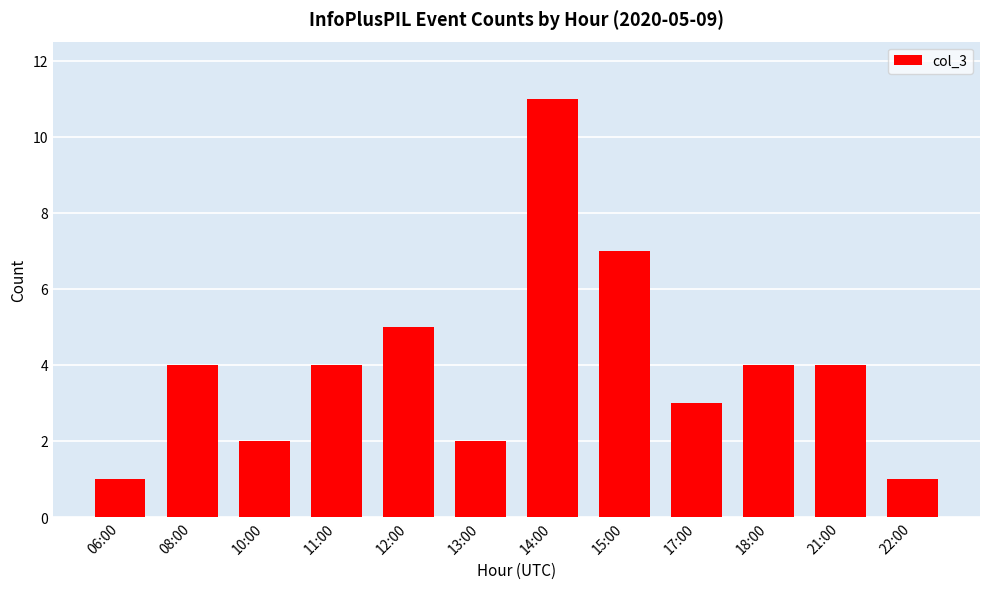

Reading right to left, extract all data points from this chart.

22:00=1	21:00=4	18:00=4	17:00=3	15:00=7	14:00=11	13:00=2	12:00=5	11:00=4	10:00=2	08:00=4	06:00=1